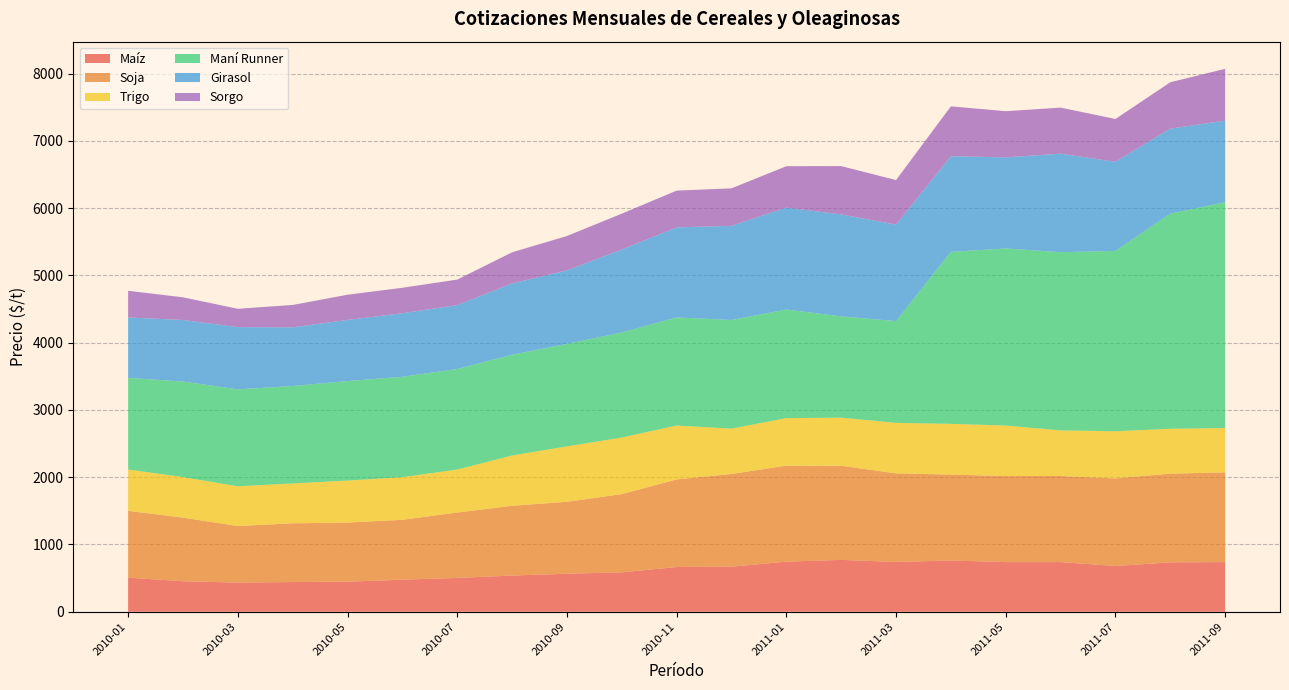

Reading left to right, transcribe all the data shown in this chart.

Maíz: 2010-01=506.5	2010-02=454.1	2010-03=433.0	2010-04=442.0	2010-05=447.0	2010-06=476.7	2010-07=502.9	2010-08=537.8	2010-09=565.0	2010-10=585.7	2010-11=665.0	2010-12=670.0	2011-01=744.4	2011-02=771.0	2011-03=740.0	2011-04=762.0	2011-05=738.0	2011-06=738.0	2011-07=680.0	2011-08=734.0	2011-09=738.0
Soja: 2010-01=992.5	2010-02=944.9	2010-03=840.8	2010-04=872.9	2010-05=878.6	2010-06=889.9	2010-07=972.4	2010-08=1037.1	2010-09=1069.9	2010-10=1162.6	2010-11=1302.0	2010-12=1377.7	2011-01=1427.2	2011-02=1399.0	2011-03=1317.0	2011-04=1277.0	2011-05=1279.0	2011-06=1280.0	2011-07=1302.0	2011-08=1319.0	2011-09=1334.0
Trigo: 2010-01=615.9	2010-02=602.5	2010-03=591.1	2010-04=592.7	2010-05=624.5	2010-06=634.6	2010-07=638.6	2010-08=747.9	2010-09=823.6	2010-10=841.2	2010-11=800.8	2010-12=674.3	2011-01=706.6	2011-02=715.0	2011-03=751.0	2011-04=754.0	2011-05=751.0	2011-06=678.0	2011-07=701.0	2011-08=667.0	2011-09=659.0
Maní Runner: 2010-01=1361.5	2010-02=1421.0	2010-03=1441.0	2010-04=1448.0	2010-05=1479.0	2010-06=1492.0	2010-07=1495.0	2010-08=1498.0	2010-09=1523.0	2010-10=1562.0	2010-11=1607.0	2010-12=1615.0	2011-01=1615.0	2011-02=1506.0	2011-03=1513.0	2011-04=2557.0	2011-05=2632.0	2011-06=2649.0	2011-07=2681.0	2011-08=3198.0	2011-09=3358.0
Girasol: 2010-01=898.1	2010-02=914.6	2010-03=925.0	2010-04=872.6	2010-05=909.0	2010-06=945.0	2010-07=949.5	2010-08=1059.3	2010-09=1092.7	2010-10=1233.5	2010-11=1339.0	2010-12=1399.8	2011-01=1515.0	2011-02=1515.0	2011-03=1435.0	2011-04=1422.0	2011-05=1355.0	2011-06=1465.0	2011-07=1325.0	2011-08=1264.0	2011-09=1212.0
Sorgo: 2010-01=396.9	2010-02=337.0	2010-03=272.6	2010-04=332.4	2010-05=374.3	2010-06=377.8	2010-07=379.3	2010-08=463.2	2010-09=511.5	2010-10=532.7	2010-11=546.3	2010-12=557.2	2011-01=615.0	2011-02=719.0	2011-03=661.0	2011-04=741.0	2011-05=686.0	2011-06=684.0	2011-07=636.0	2011-08=689.0	2011-09=770.0